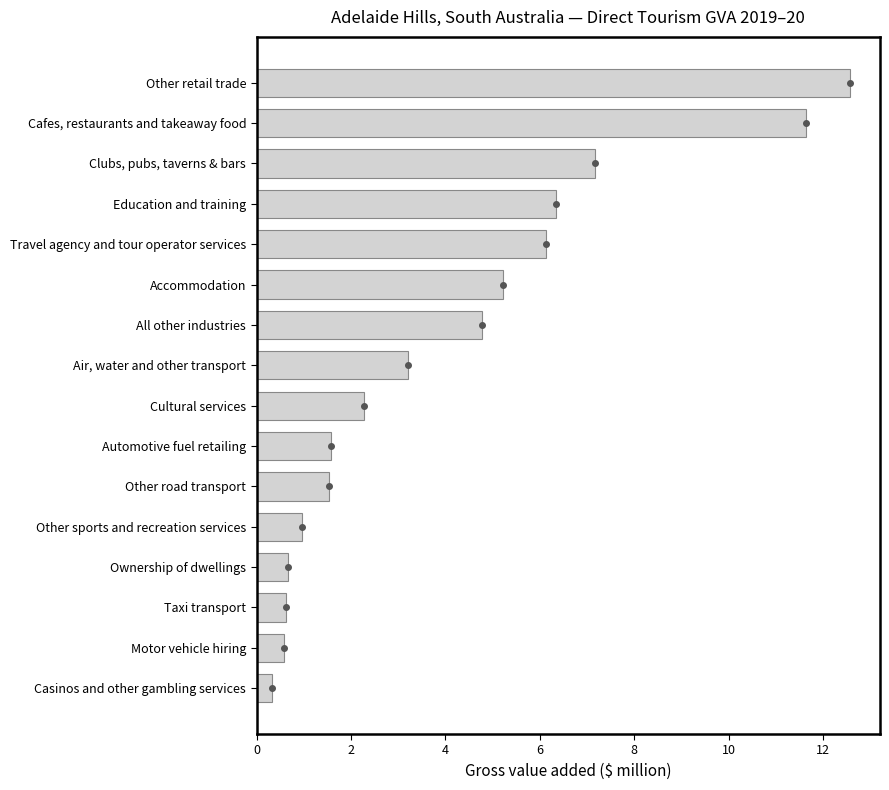

Which label corresponds to the largest value in the chart?

Other retail trade